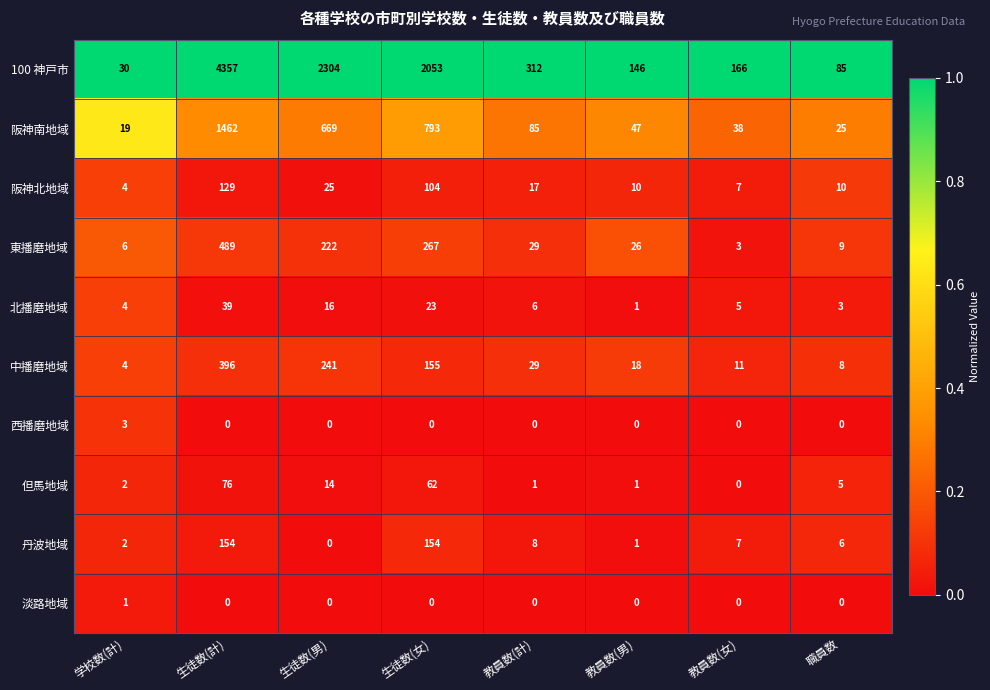

What is the difference between the highest and lowest values at 生徒数(計)?

4357